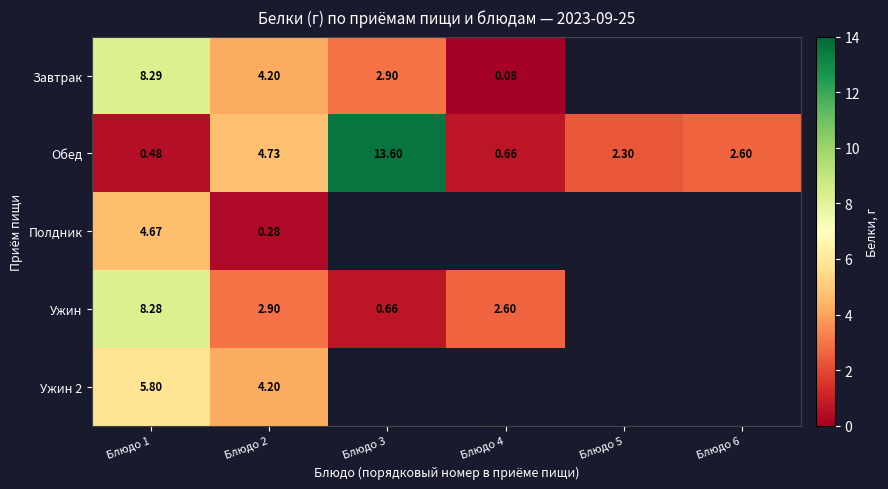

Which series changed the most between Блюдо 1 and Блюдо 2?

Ужин